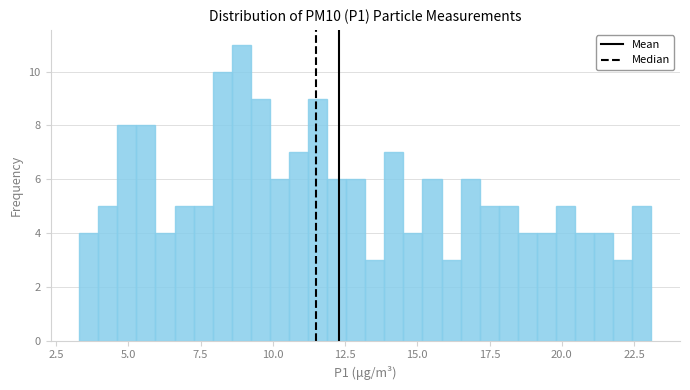

Read against the x-axis, roughly where is the centre of the tallest bar?

9.0